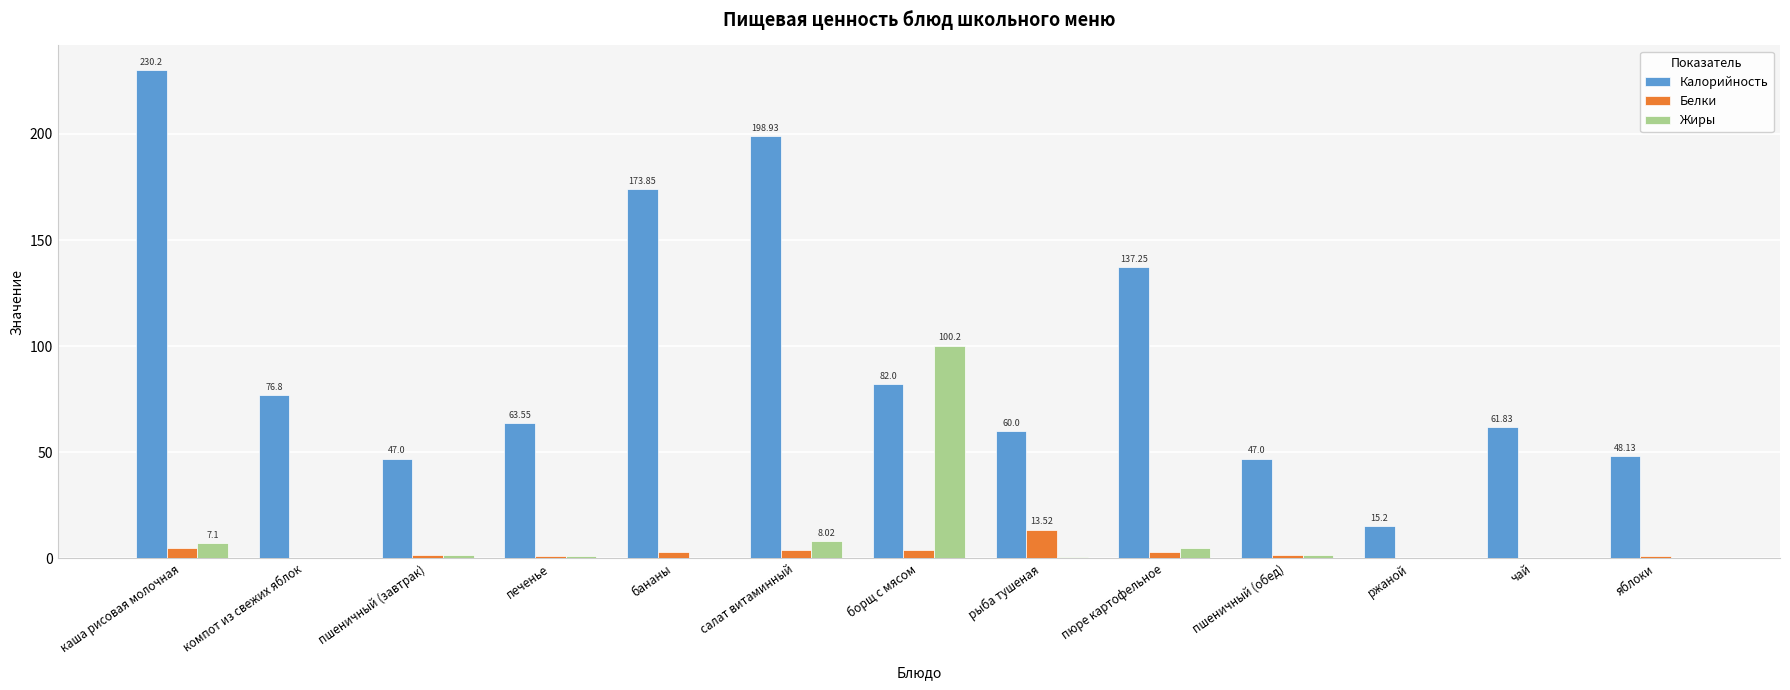

Where does the Жиры series first go above 1?

каша рисовая молочная